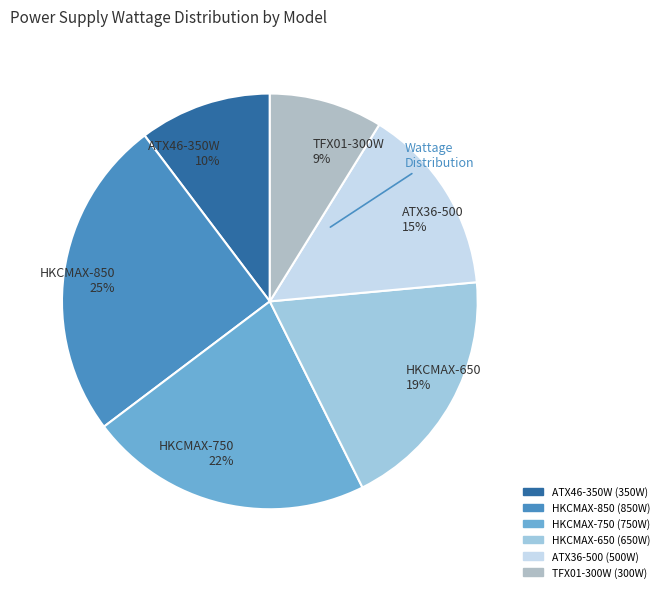

True or false: HKCMAX-750 accounts for 22% of the total.

True